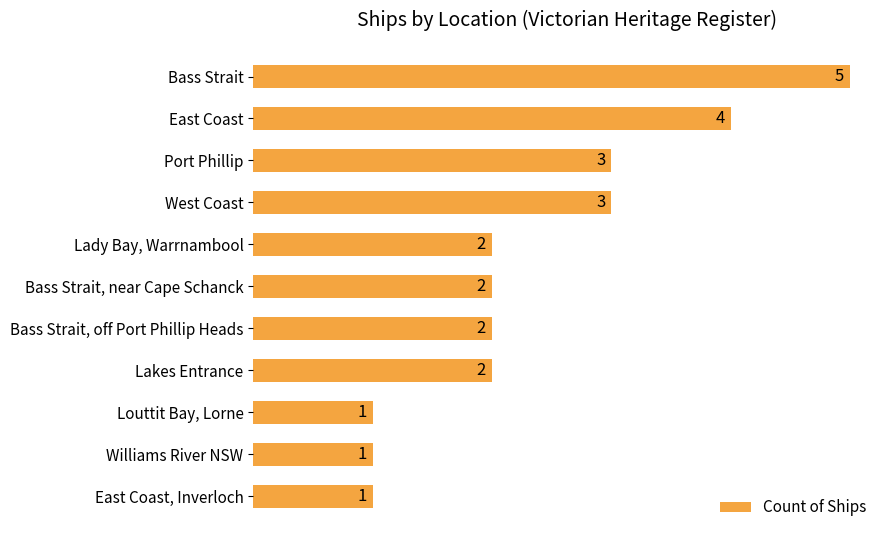

What is the difference between the maximum and minimum values?

4